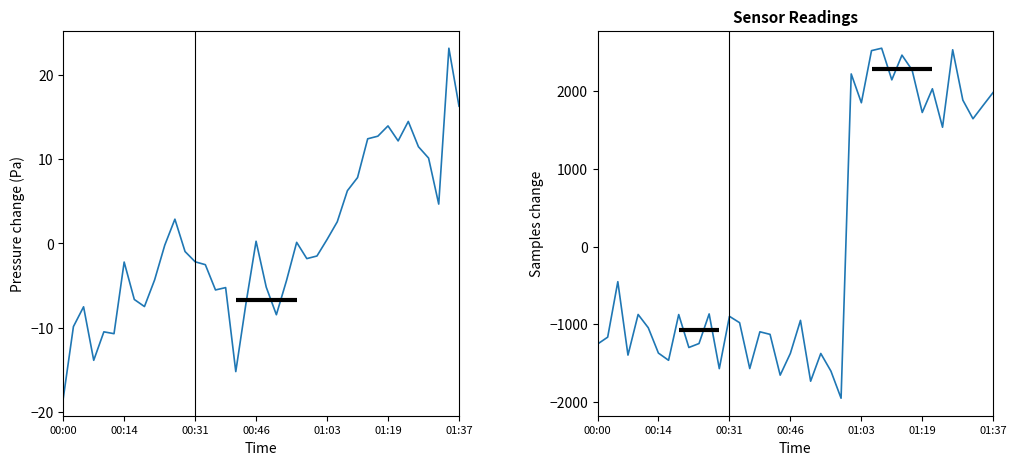

What is the label of the 7th point from the left?

00:14